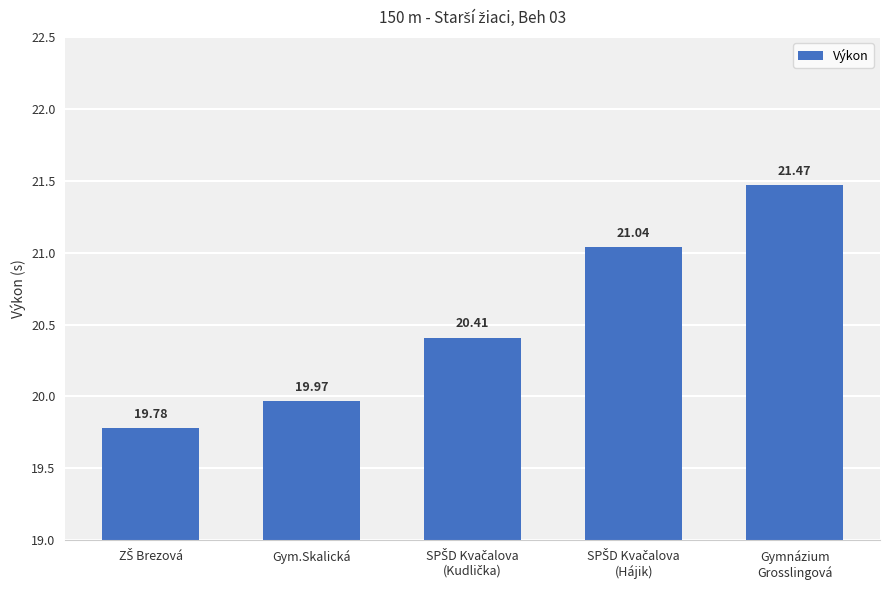

What position from the left is Gymnázium
Grosslingová?

5